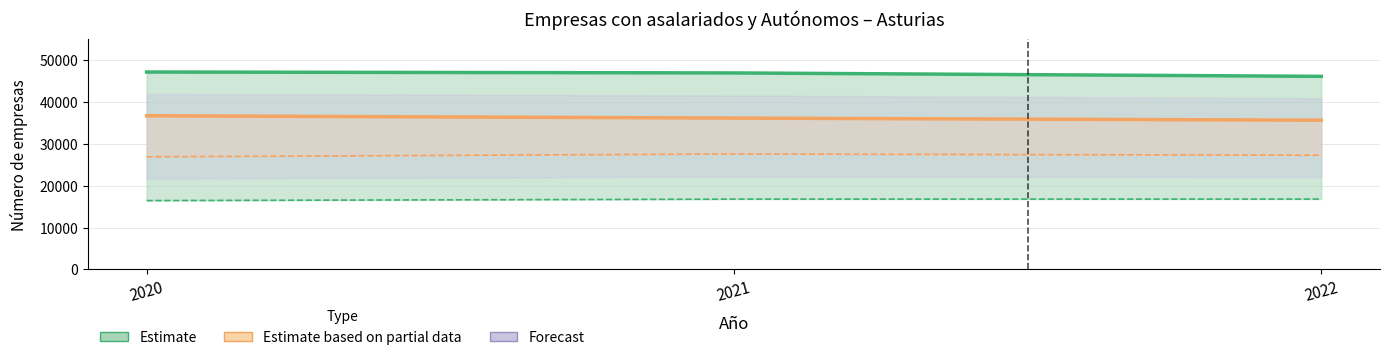

Where does the Sin asalariados series first go above 36127?

2020